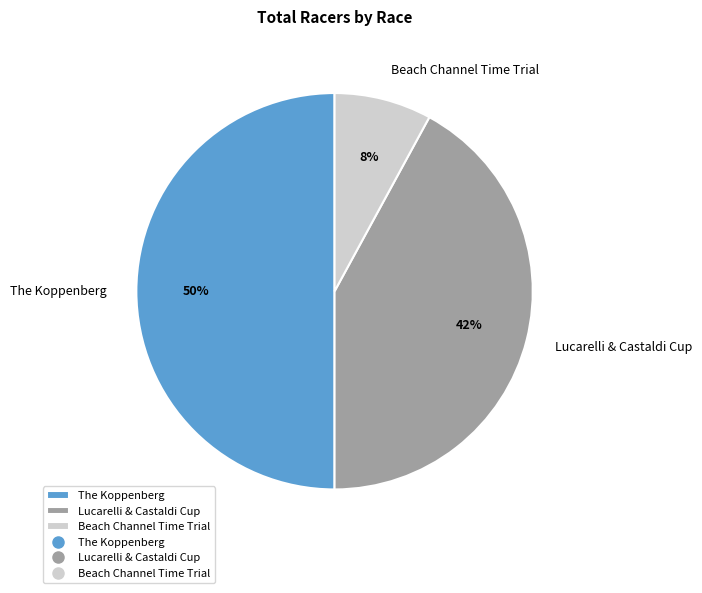

True or false: Lucarelli & Castaldi Cup accounts for 42% of the total.

True